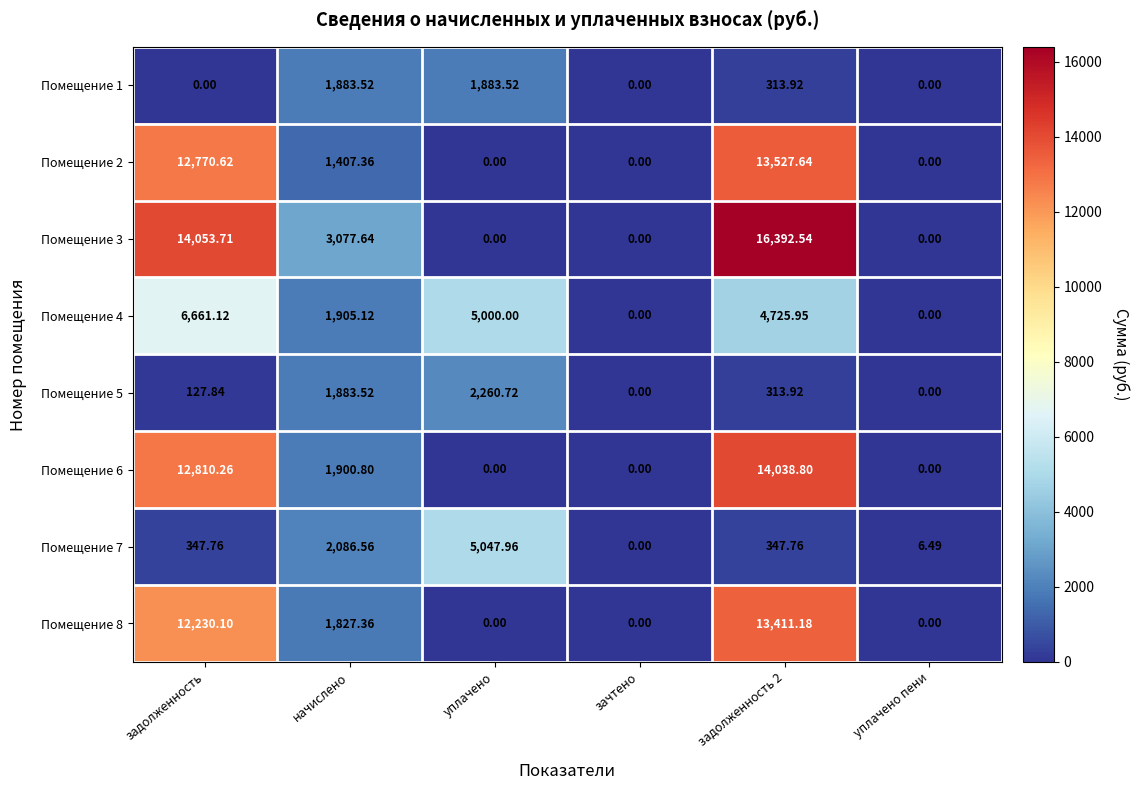

How many data points in Помещение 5 are above 313?

3